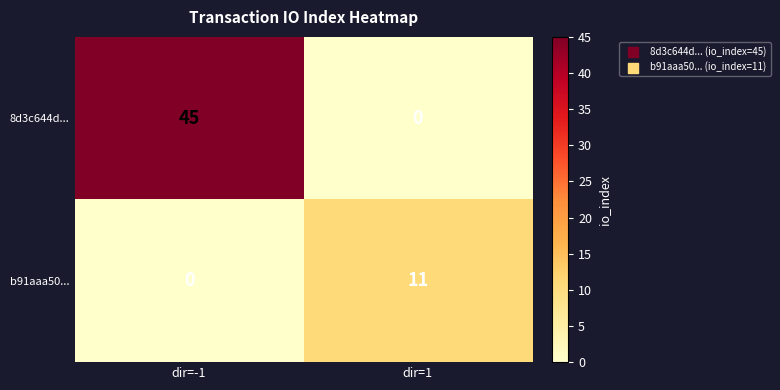

At which label does b91aaa50... reach its peak?

dir=1